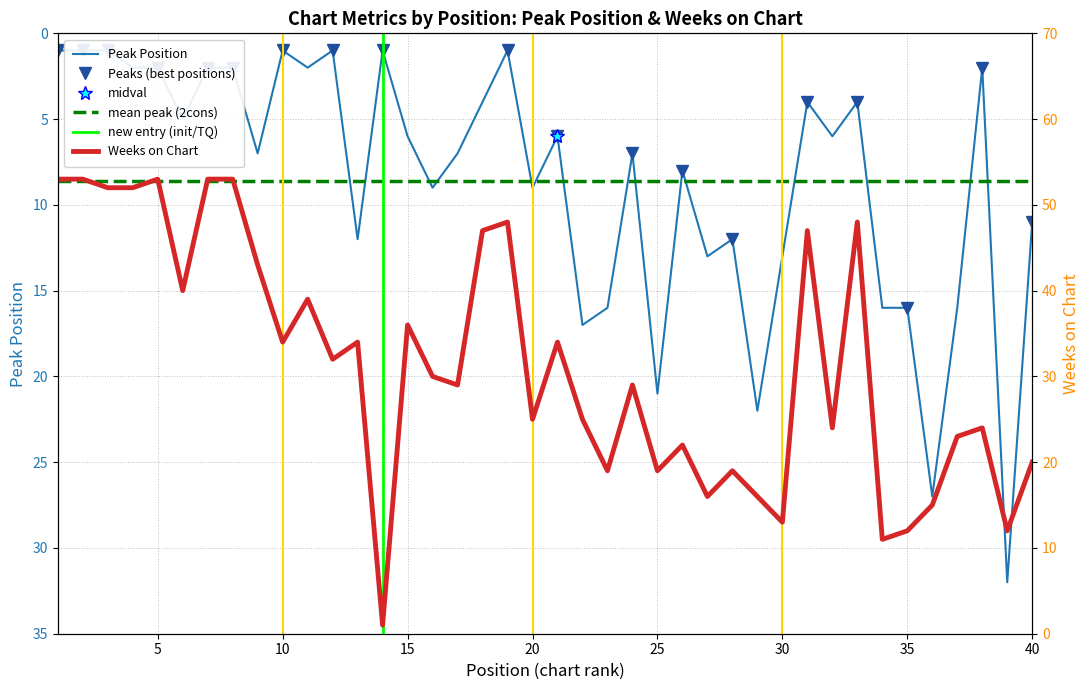

What value does the Peak Position series have at 4?

2